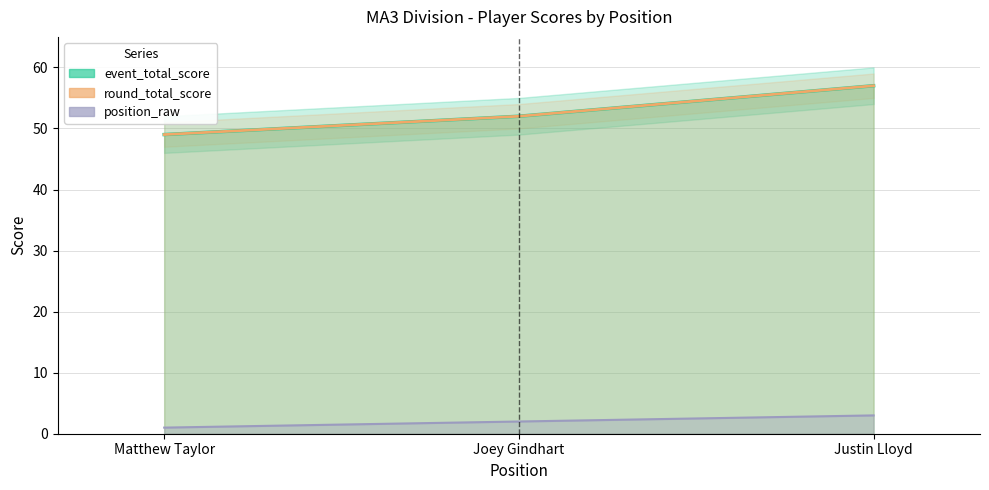

Is the value of position_raw at Matthew Taylor greater than the value of round_total_score at Justin Lloyd?

No